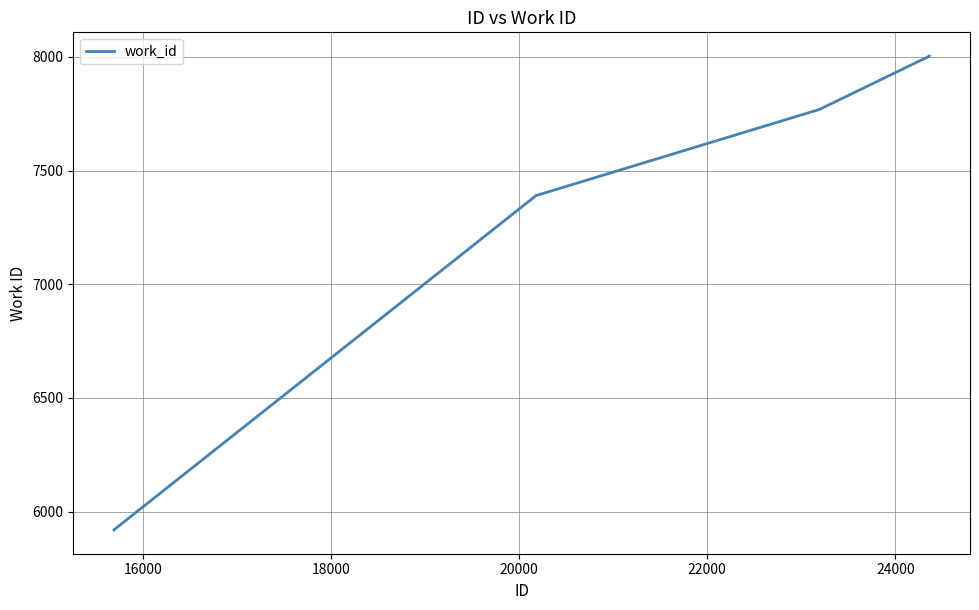

What is the difference between the maximum and minimum values?

2085